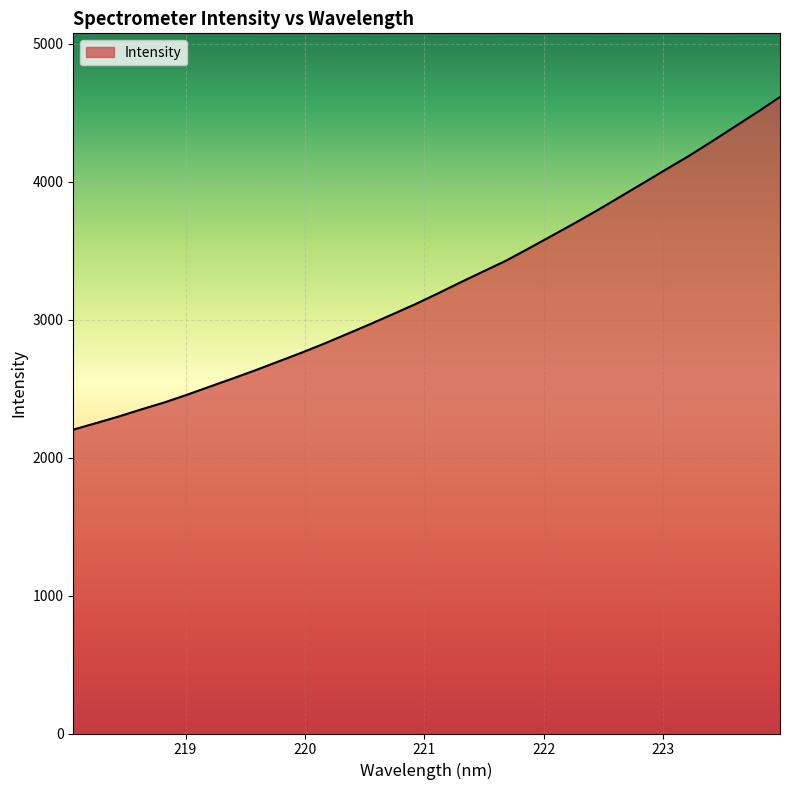

What is the difference between the maximum and minimum values?

2411.3